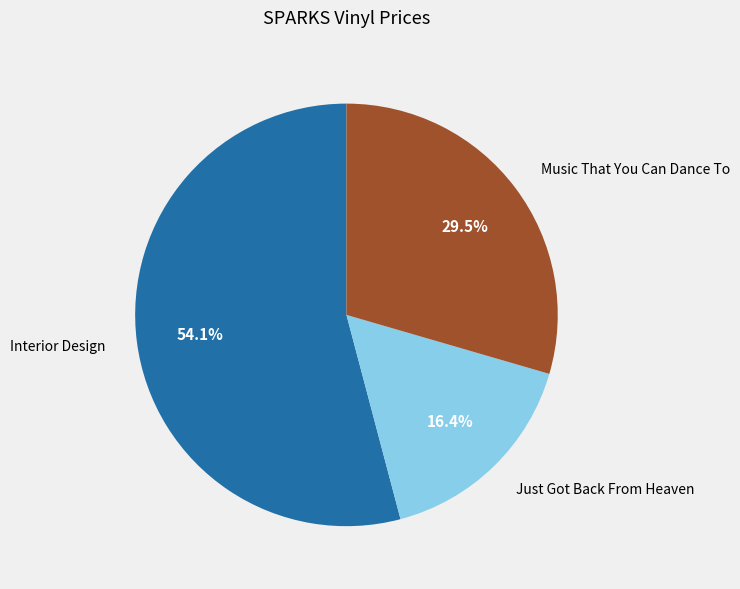

Is there any slice that represents more than half of the pie?

Yes